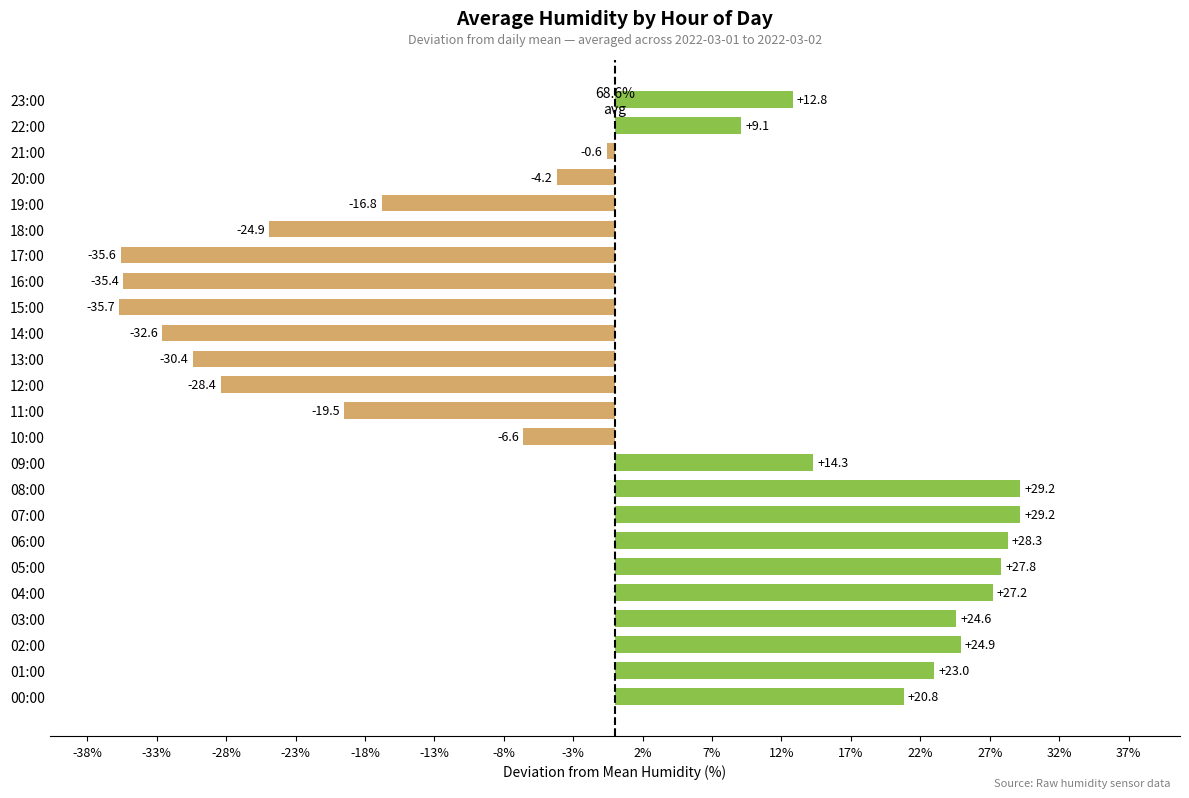

How many values are below zero?

12